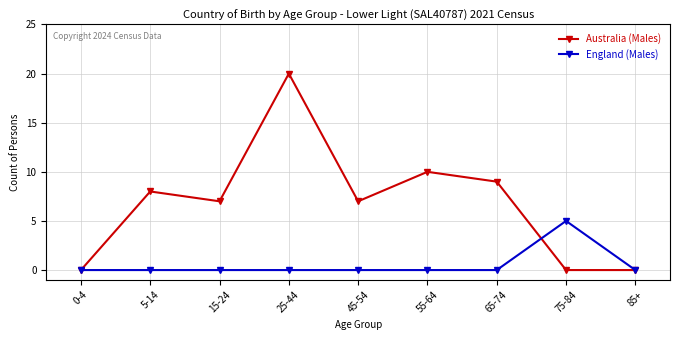

Is the value of Australia (Males) at 15-24 greater than the value of England (Males) at 85+?

Yes